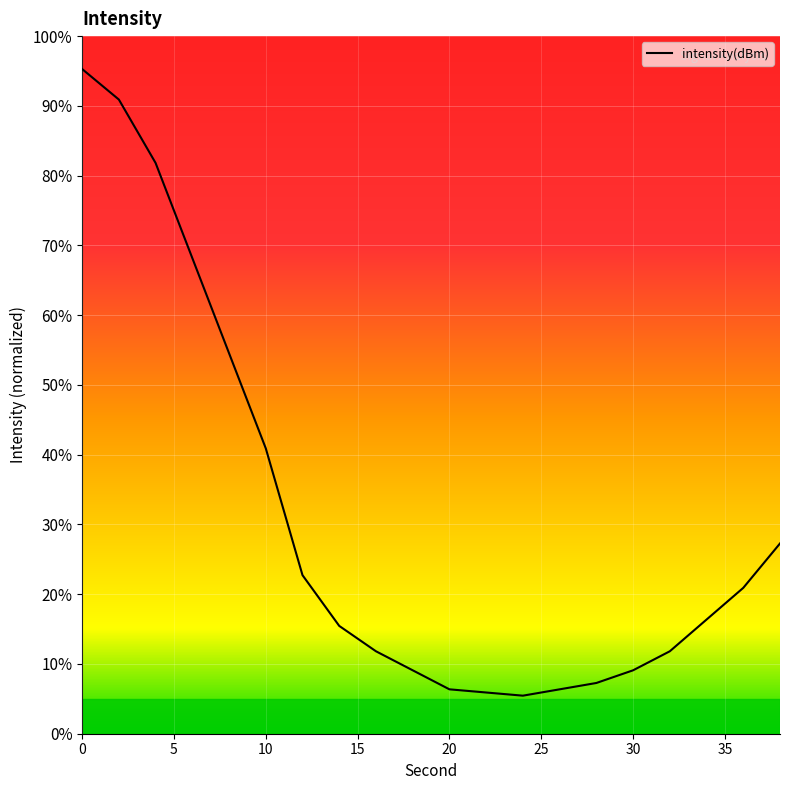

What is the difference between the maximum and minimum values?

89.8